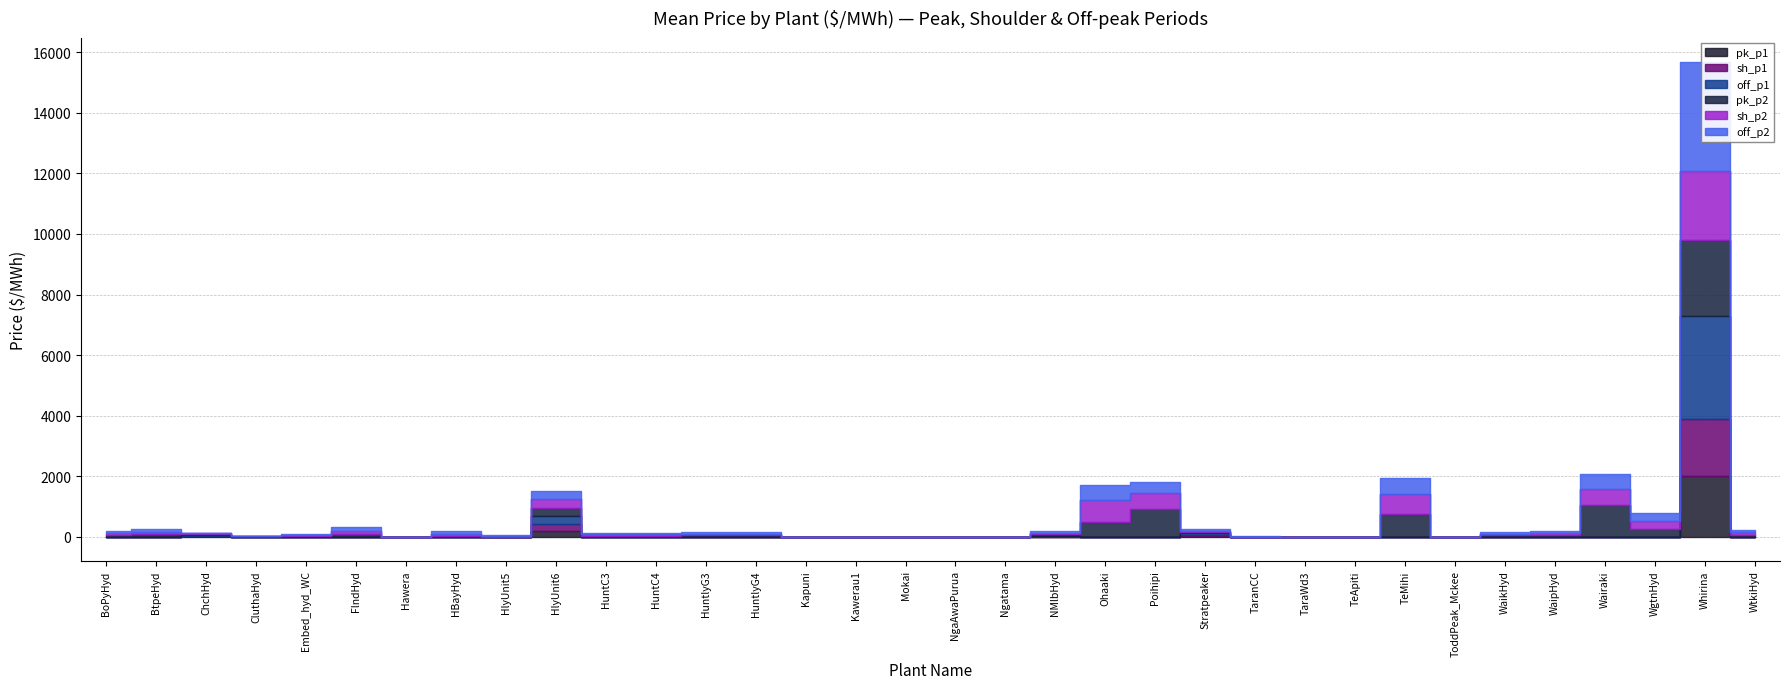

Which category has the highest value in the pk_p1 series?

Whirina